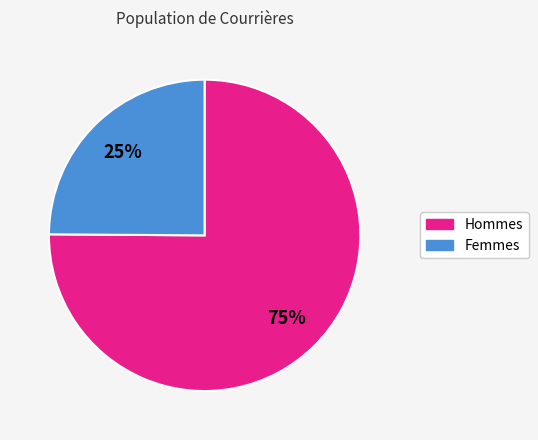

To the nearest percent, what is the average slice percentage?

50%